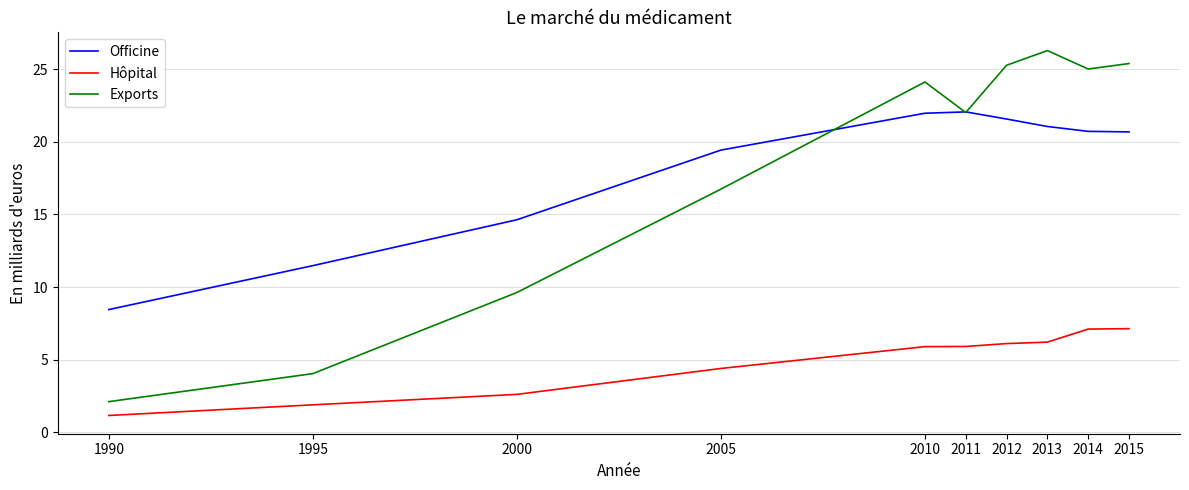

What is the spread (max minus min) of values at 1990?

7.3